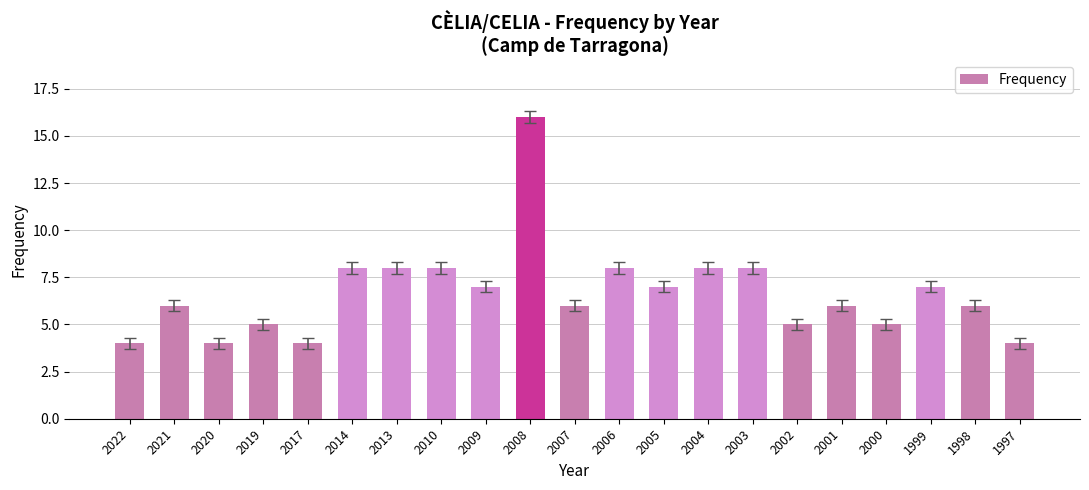

What is the difference between the second highest and minimum values?

4